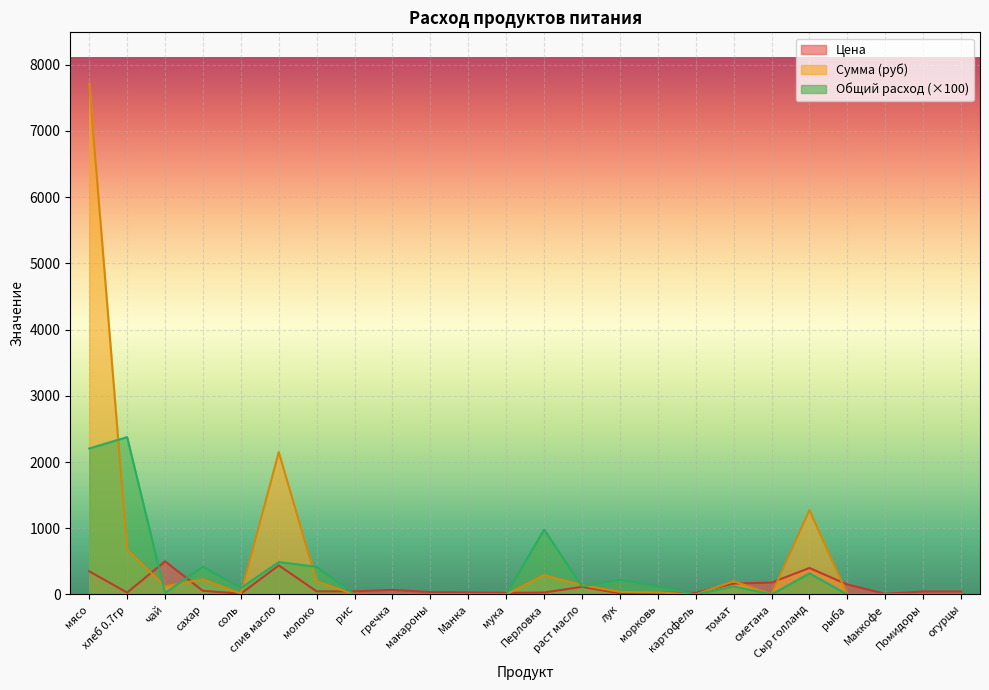

At which category does Цена reach its first local peak?

чай